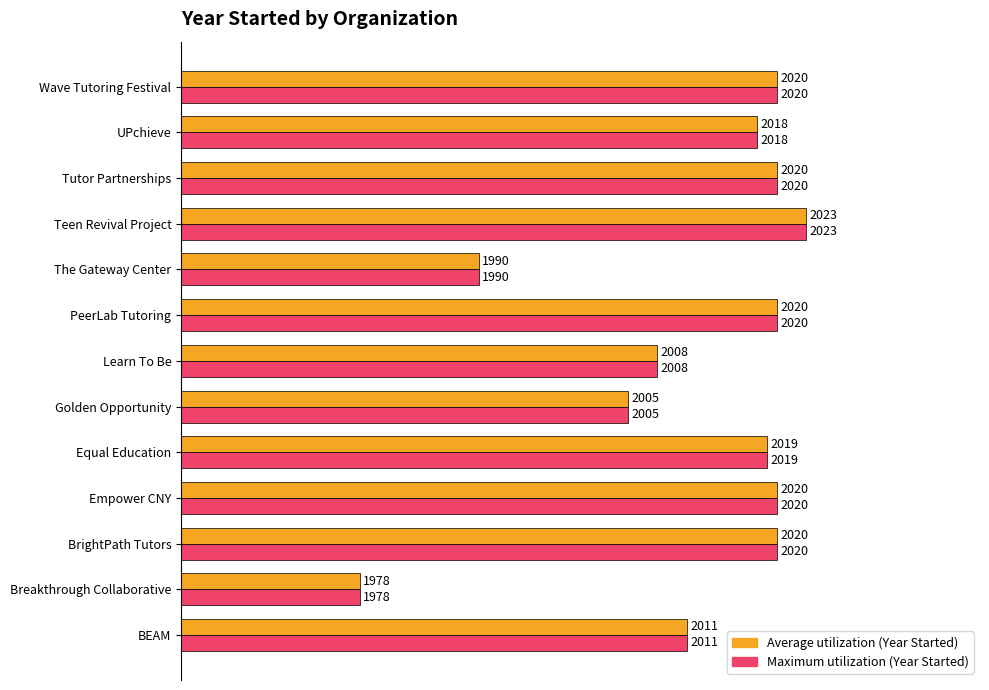

What are all the series names shown in the legend?

Average utilization (Year Started), Maximum utilization (Year Started)